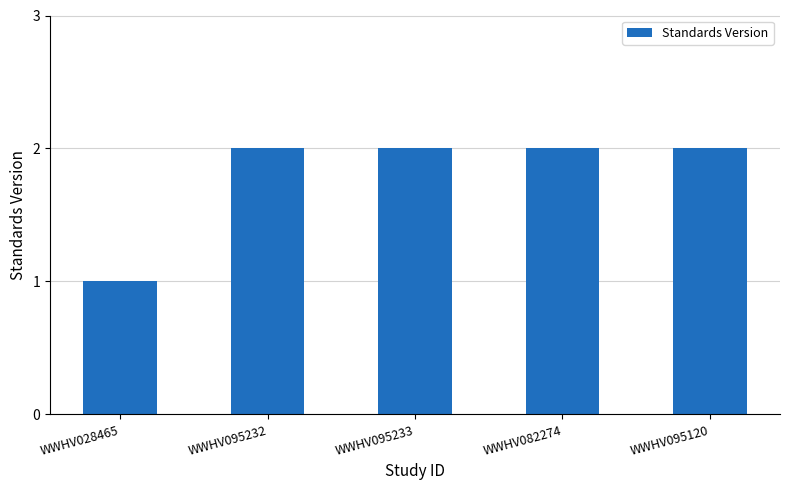

Reading left to right, transcribe all the data shown in this chart.

1	2	2	2	2